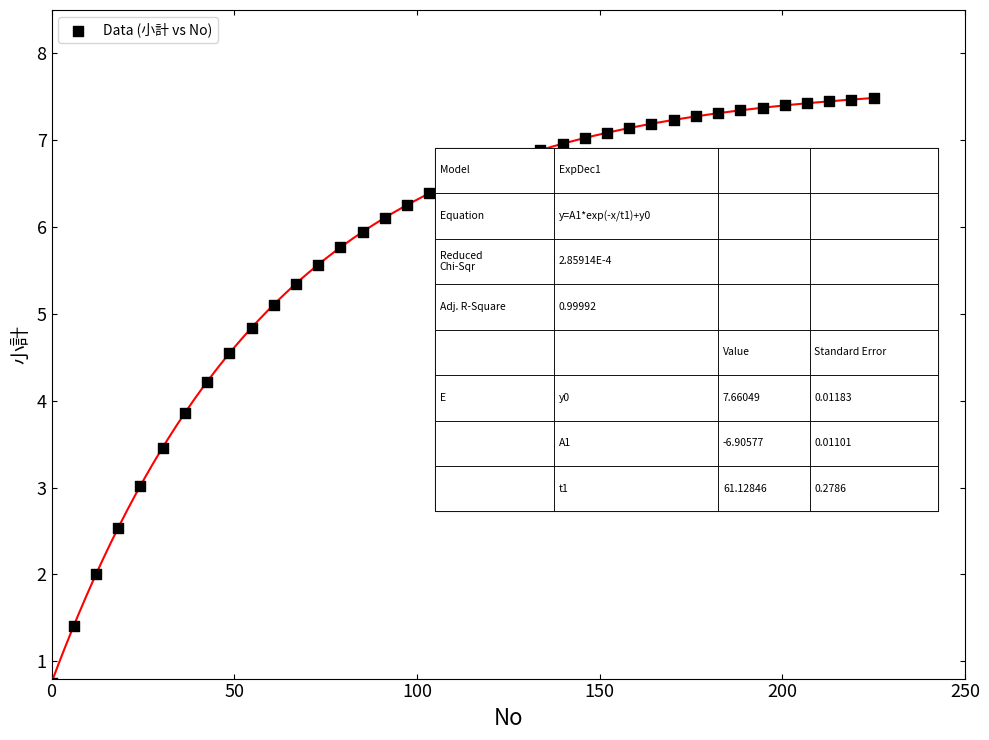

What is the range of Y values (max minus min)?

6.7